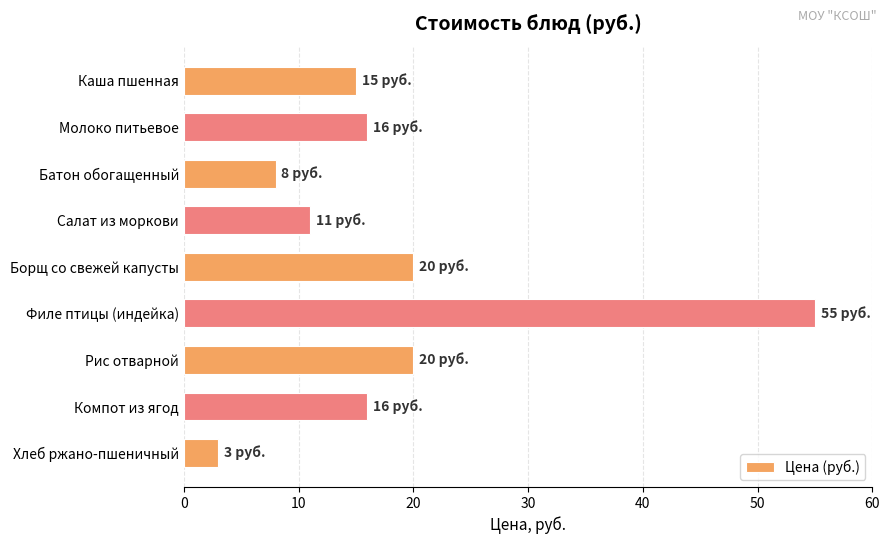

What is the difference between the maximum and second lowest values?

47